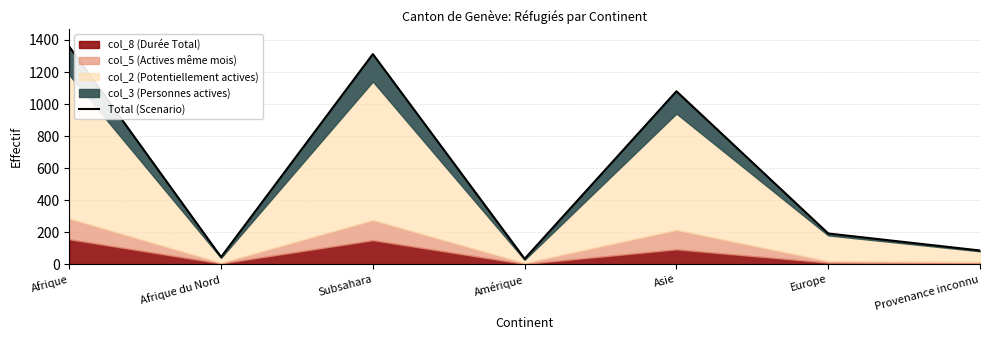

What is the difference between the values at Afrique du Nord and Afrique?

1312